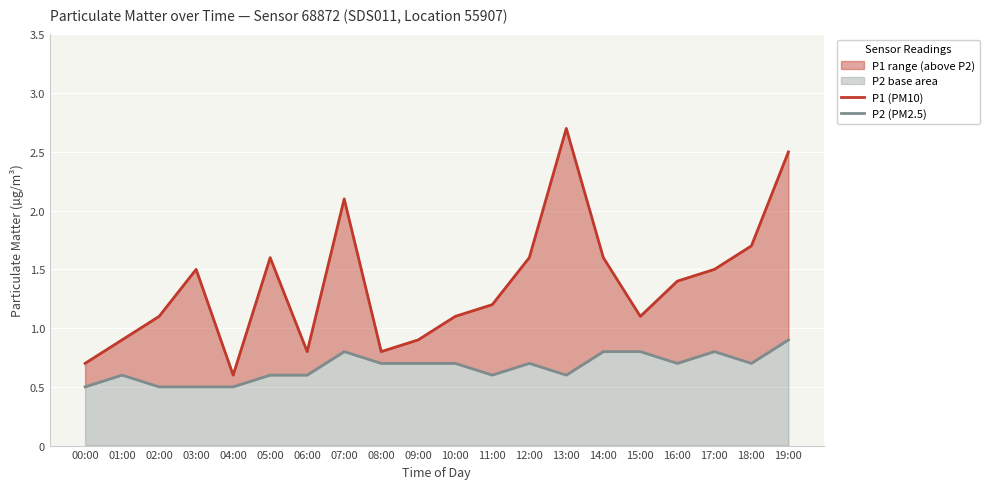

Reading left to right, what are all the values shown in this chart?

P1 (PM10): 00:00=0.7	01:00=0.9	02:00=1.1	03:00=1.5	04:00=0.6	05:00=1.6	06:00=0.8	07:00=2.1	08:00=0.8	09:00=0.9	10:00=1.1	11:00=1.2	12:00=1.6	13:00=2.7	14:00=1.6	15:00=1.1	16:00=1.4	17:00=1.5	18:00=1.7	19:00=2.5
P2 (PM2.5): 00:00=0.5	01:00=0.6	02:00=0.5	03:00=0.5	04:00=0.5	05:00=0.6	06:00=0.6	07:00=0.8	08:00=0.7	09:00=0.7	10:00=0.7	11:00=0.6	12:00=0.7	13:00=0.6	14:00=0.8	15:00=0.8	16:00=0.7	17:00=0.8	18:00=0.7	19:00=0.9